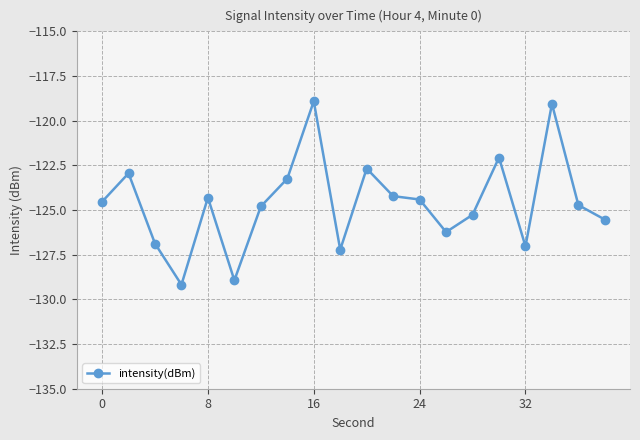

What is the greatest value displayed?

-118.9